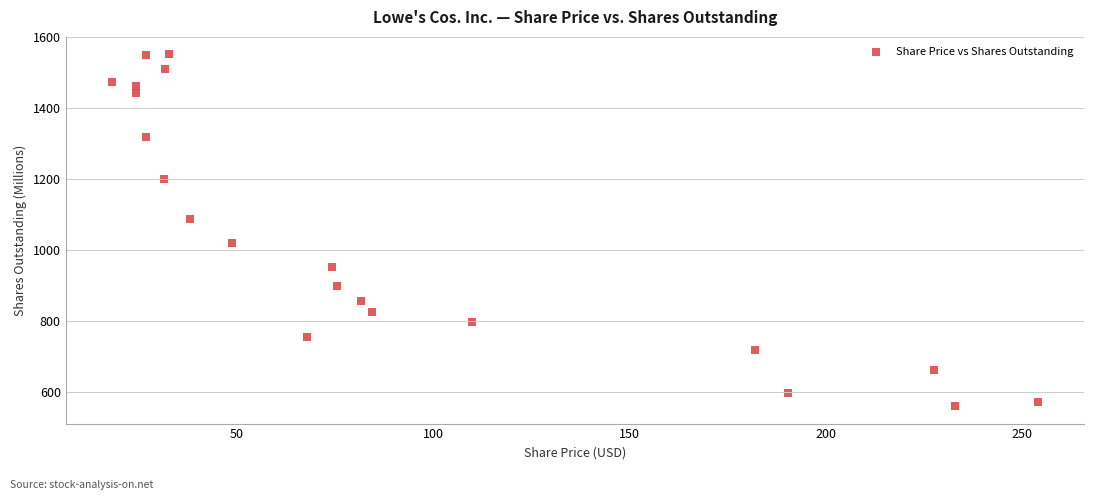

What is the range of X values (max minus min)?

235.8